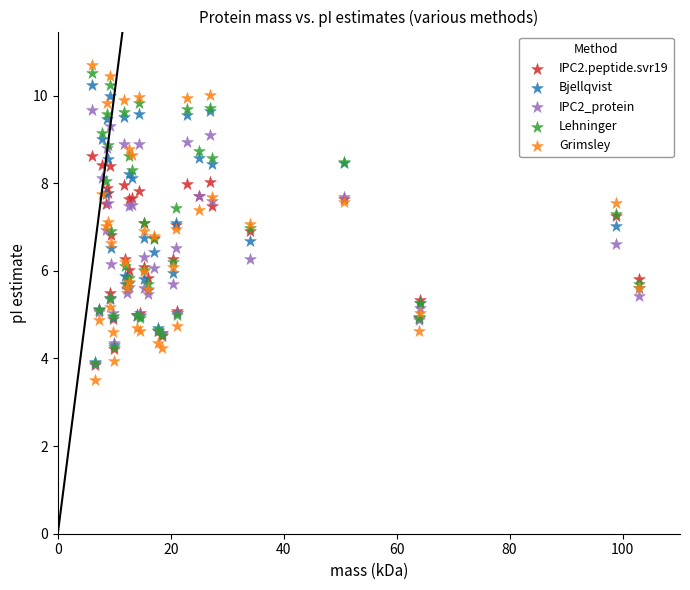

Which series has the widest spread of Y values?

Grimsley